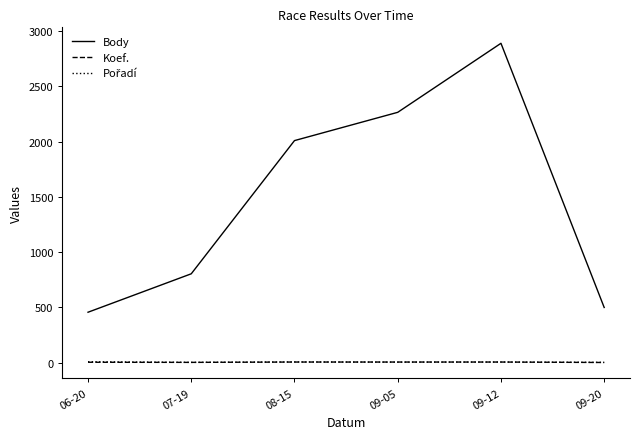

What is the difference between the maximum and minimum values in the Koef. series?

4